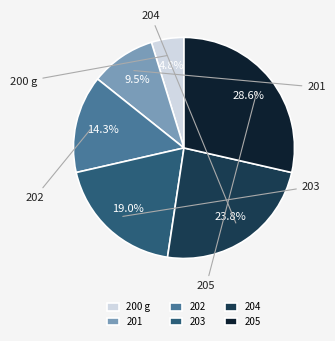

What percentage is the 204 slice, to the nearest percent?

24%